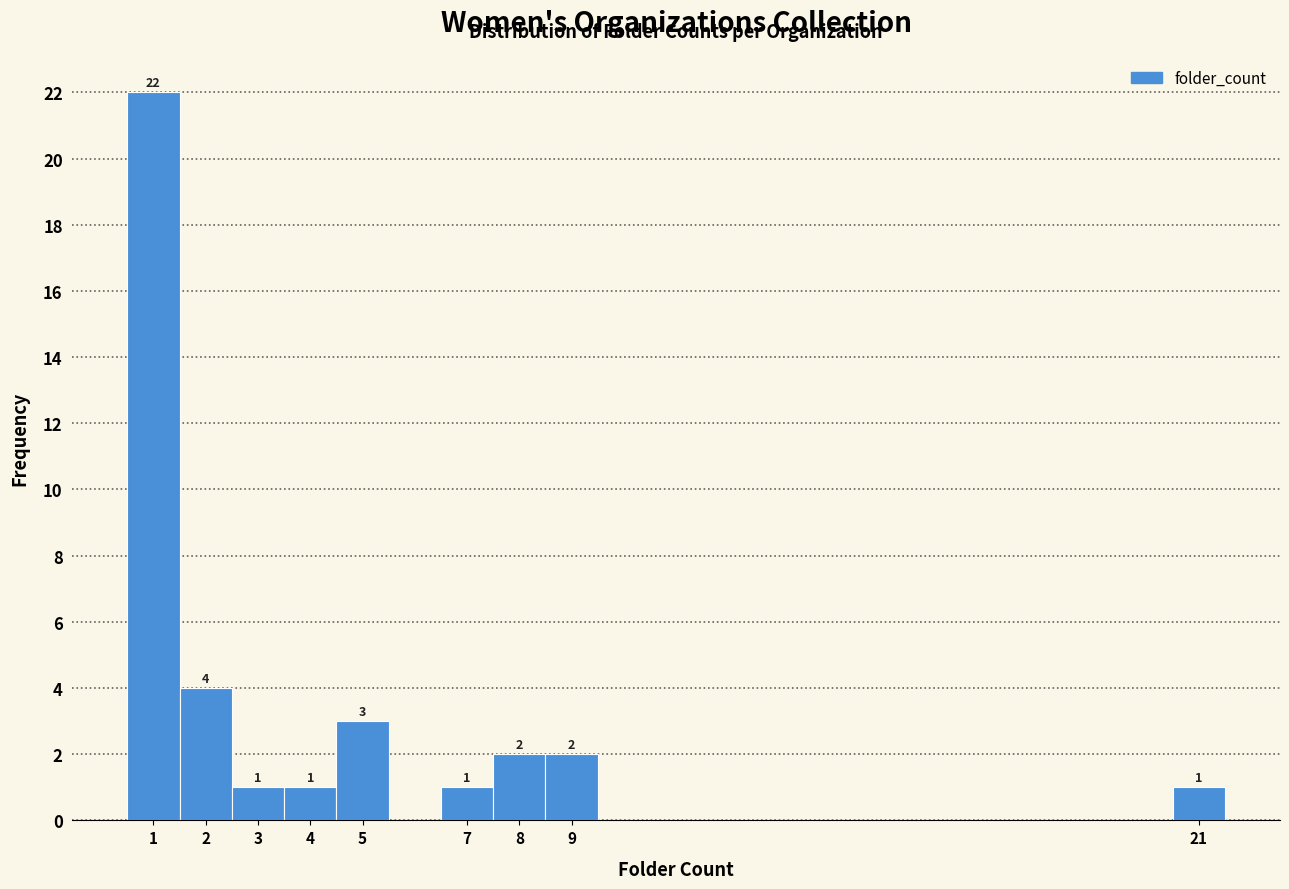

Which range on the x-axis has the tallest bar?

0.5 to 1.5